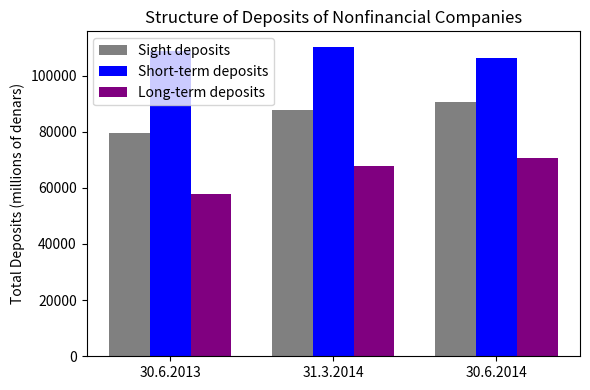

At how many categories does at least one series exceed 86371?

3